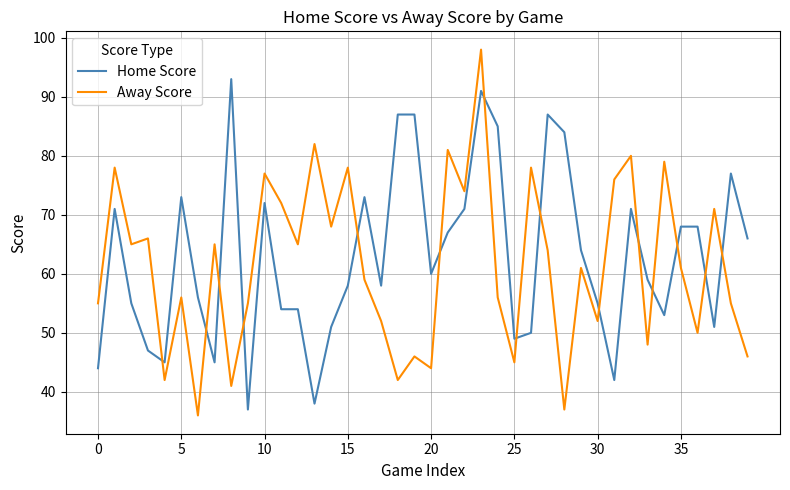

What is the smallest value displayed?

36